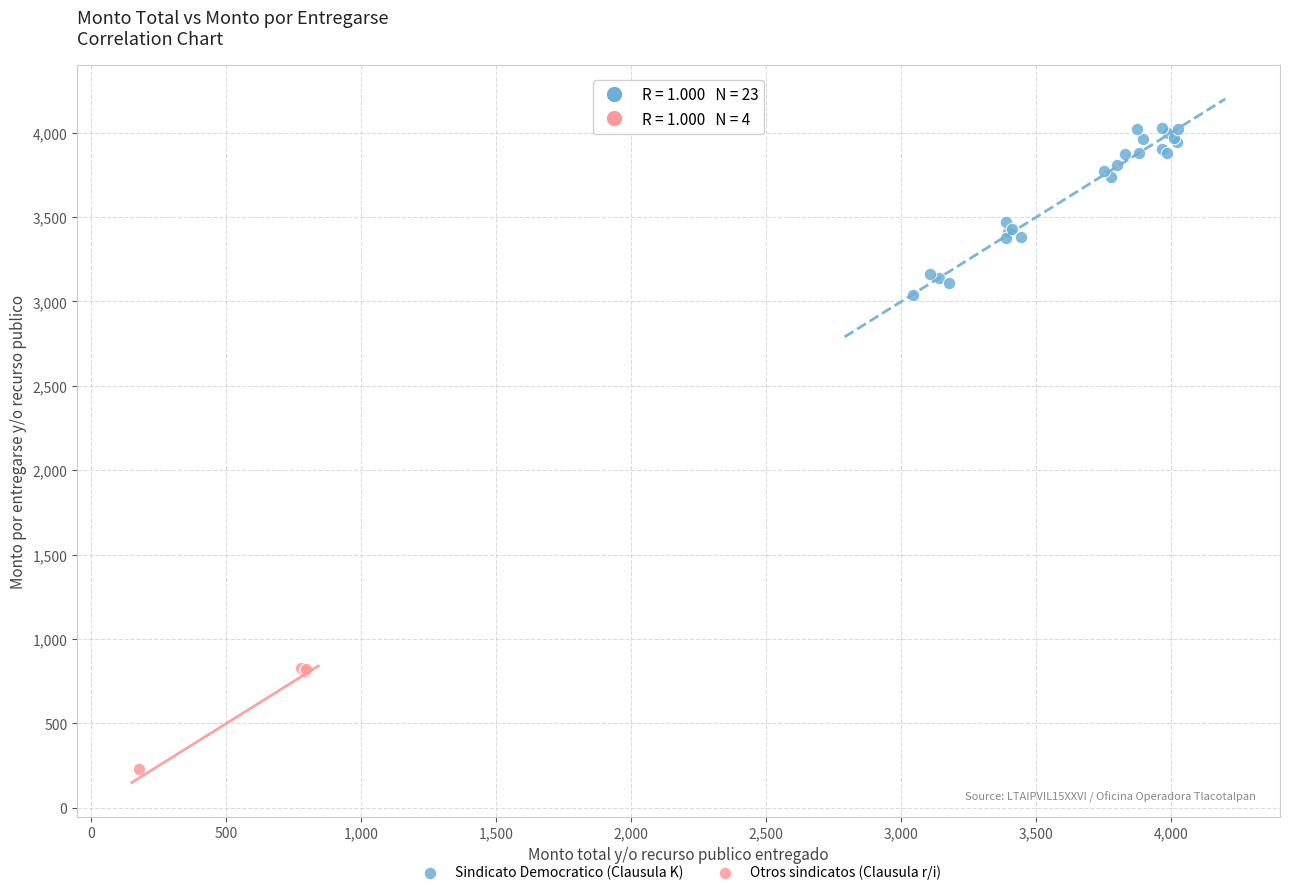

Which series contains the highest Y value?

Sindicato Democratico (Clausula K)